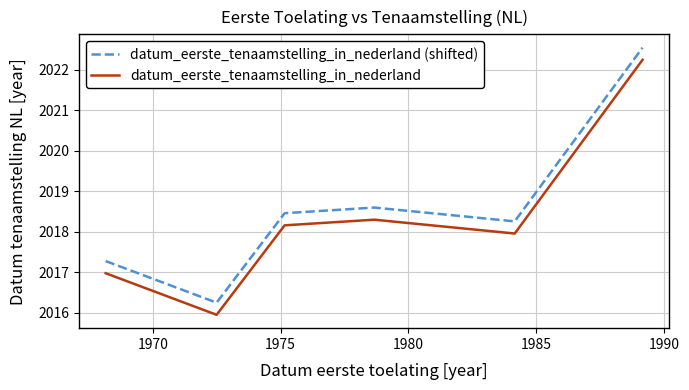

What is the difference between the second highest and minimum values in the datum_eerste_tenaamstelling_in_nederland (shifted) series?

2.3